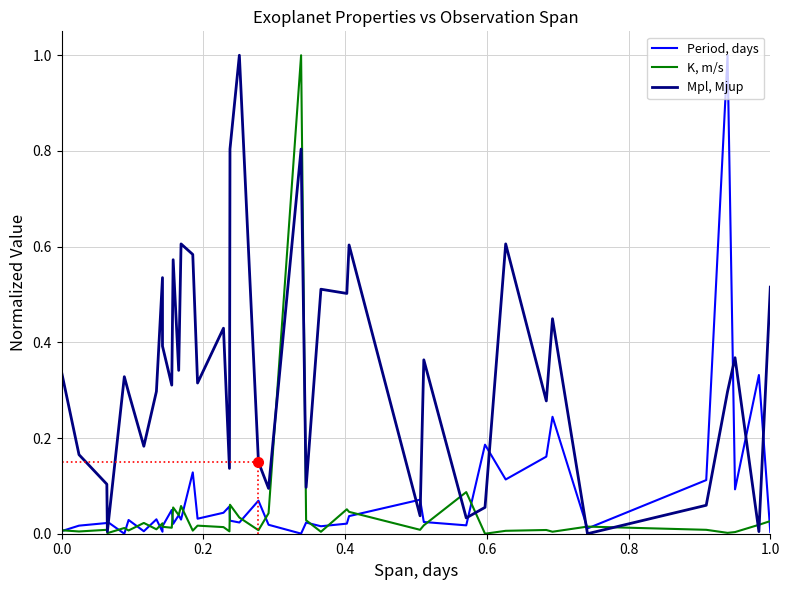

How many data points does each series have?

40